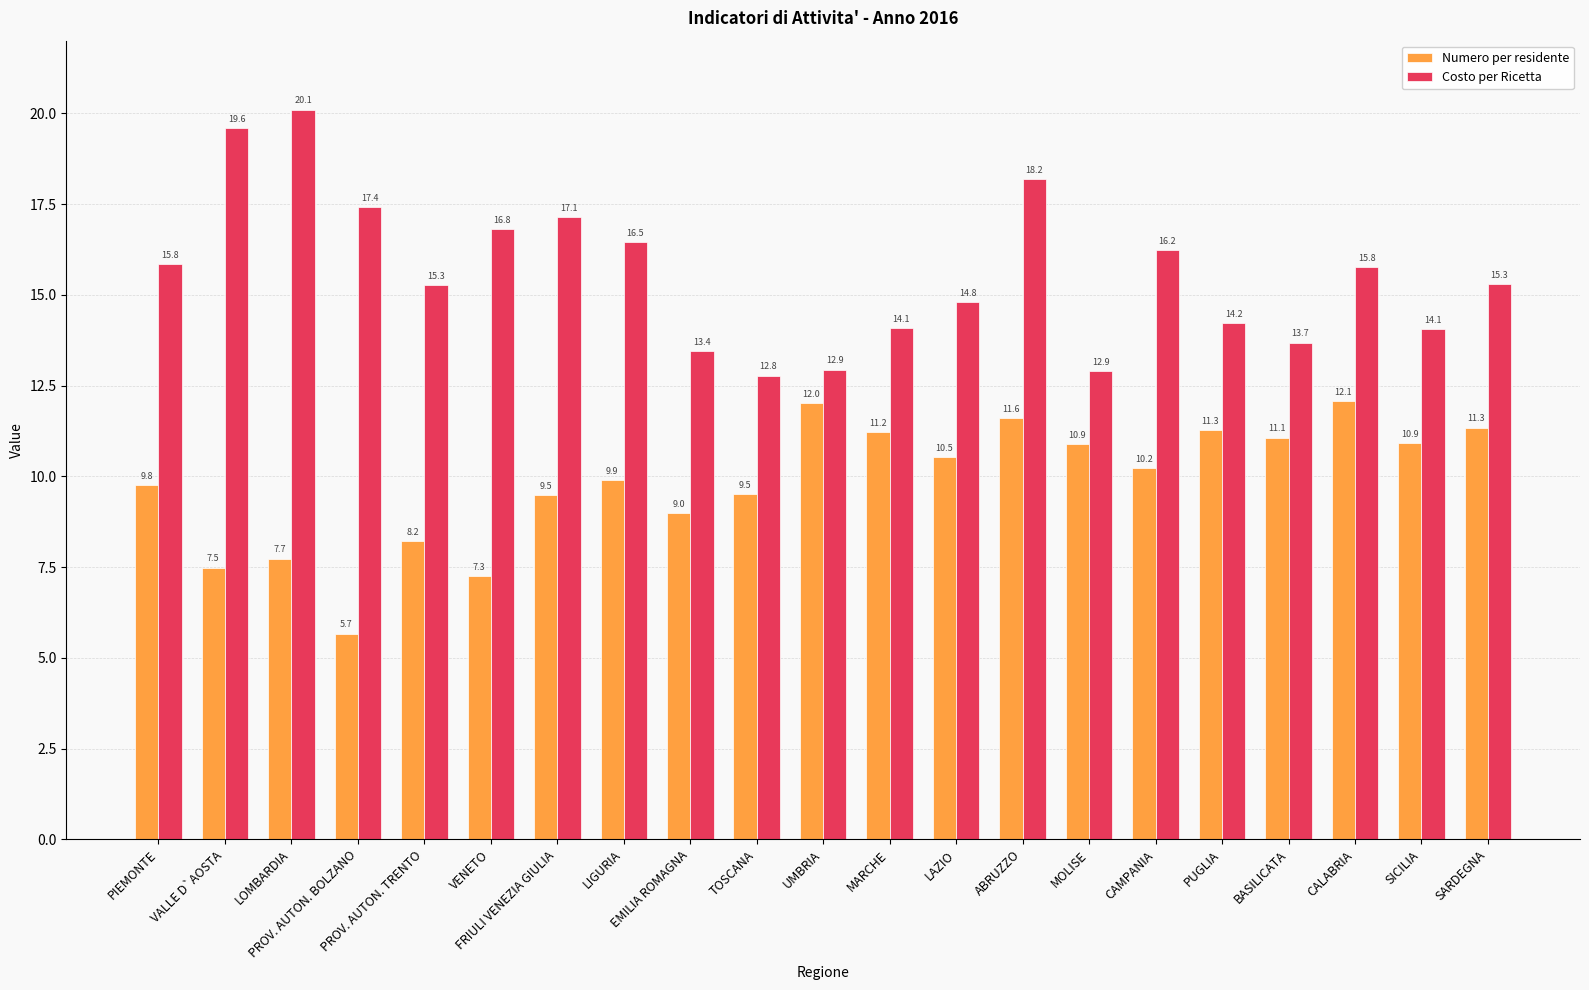

At which label does Numero per residente first exceed 10?

UMBRIA